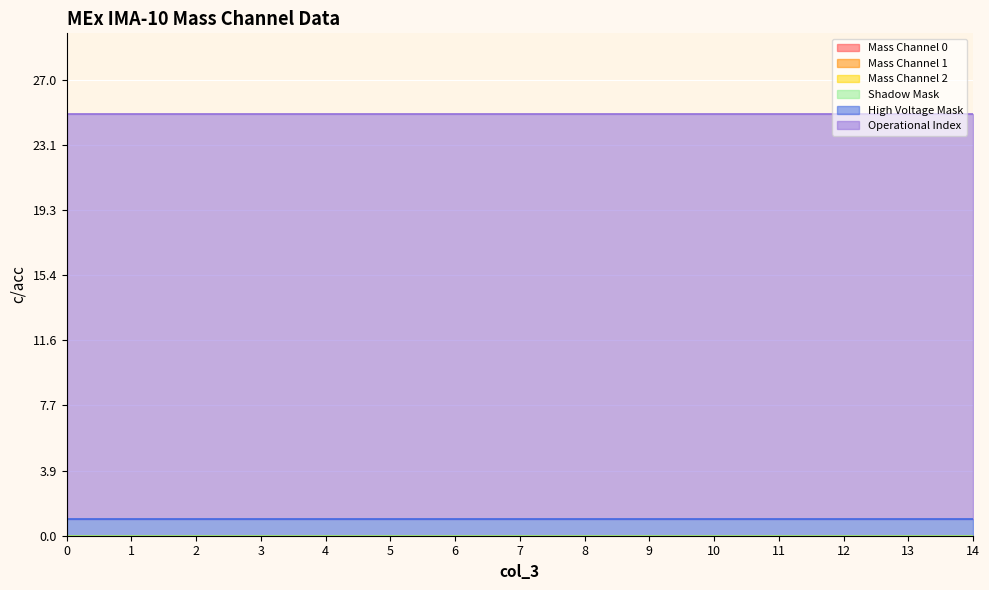

Reading right to left, what are all the values shown in this chart?

Mass Channel 0: 0	0	0	0	0	0	0	0	0	0	0	0	0	0	0
Mass Channel 1: 0	0	0	0	0	0	0	0	0	0	0	0	0	0	0
Mass Channel 2: 0	0	0	0	0	0	0	0	0	0	0	0	0	0	0
Shadow Mask: 0	0	0	0	0	0	0	0	0	0	0	0	0	0	0
High Voltage Mask: 1	1	1	1	1	1	1	1	1	1	1	1	1	1	1
Operational Index: 24	24	24	24	24	24	24	24	24	24	24	24	24	24	24